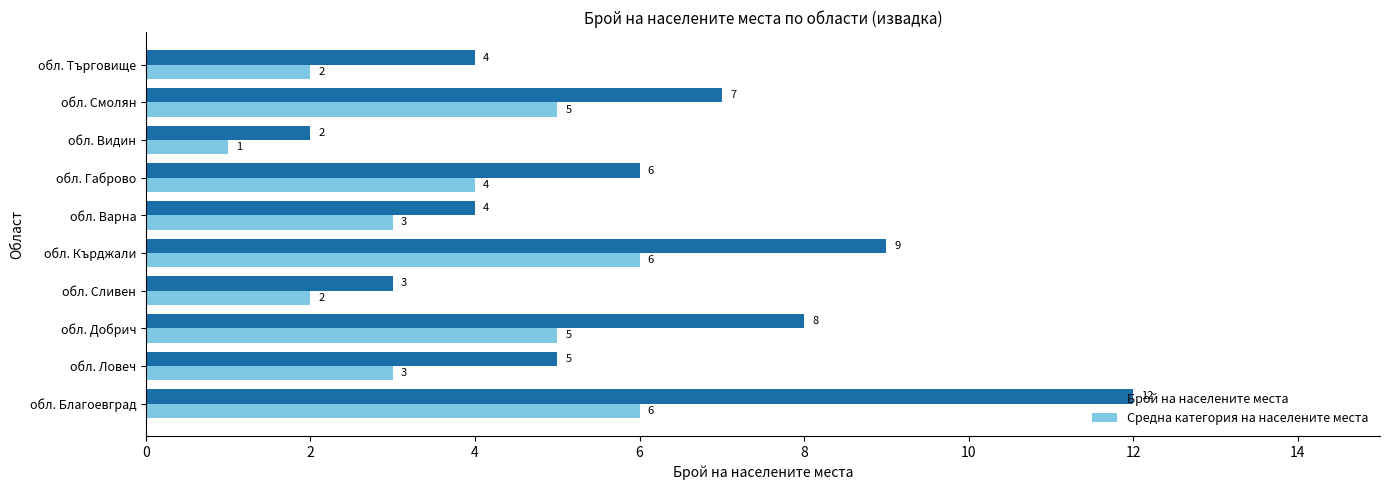

Which label corresponds to the smallest value in the chart?

обл. Видин